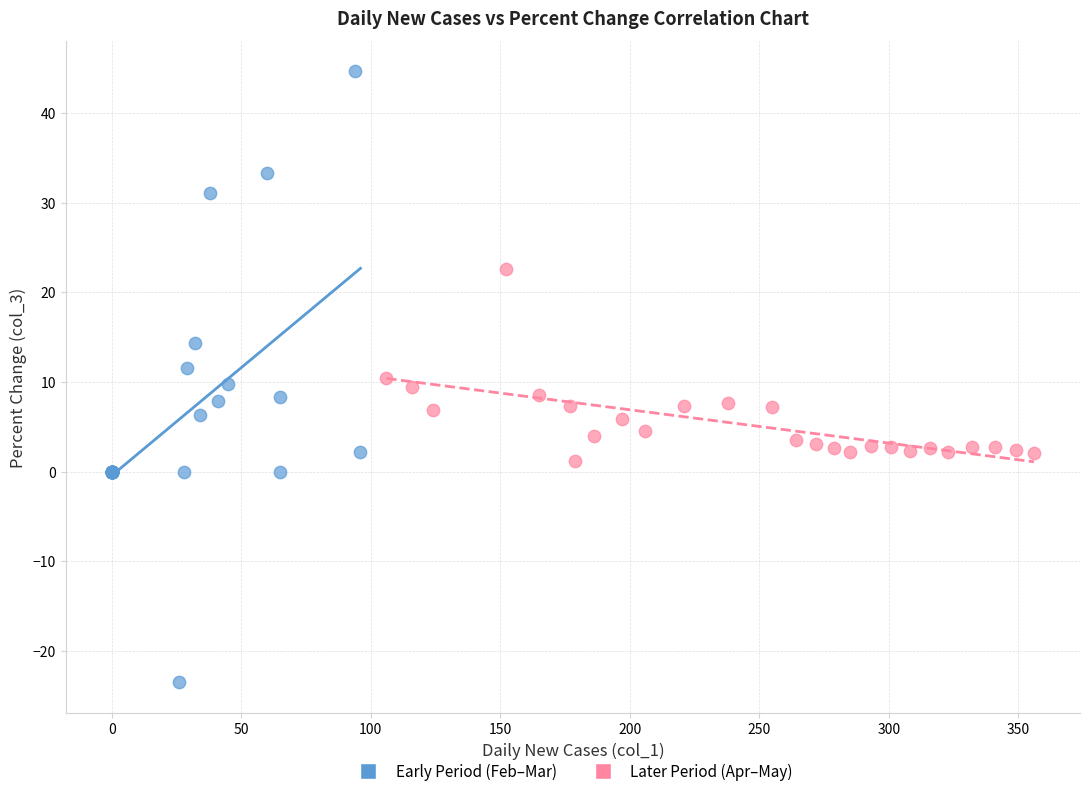

Which series contains the lowest Y value?

Early Period (Feb–Mar)